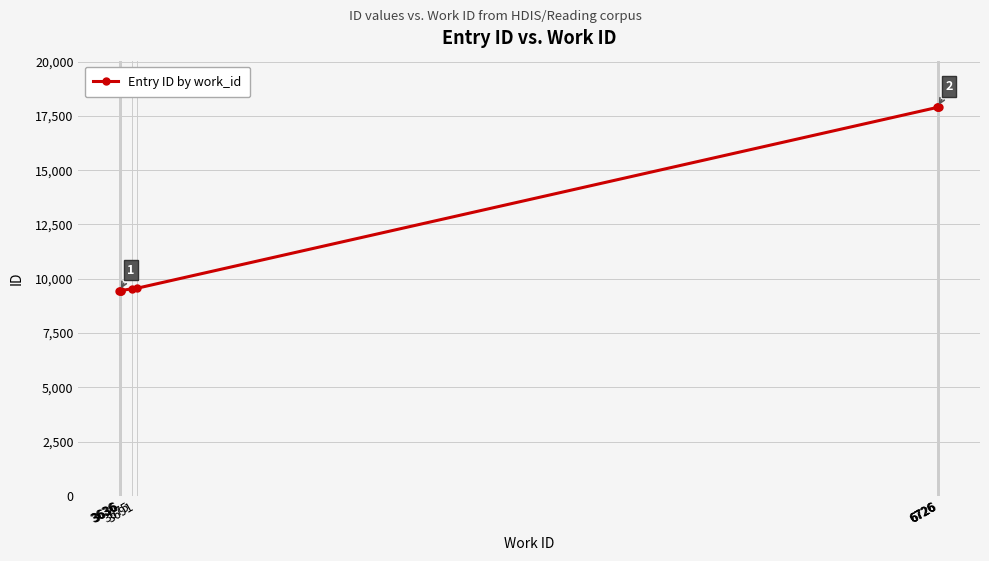

True or false: the data has more than 1 interior local peaks.

False